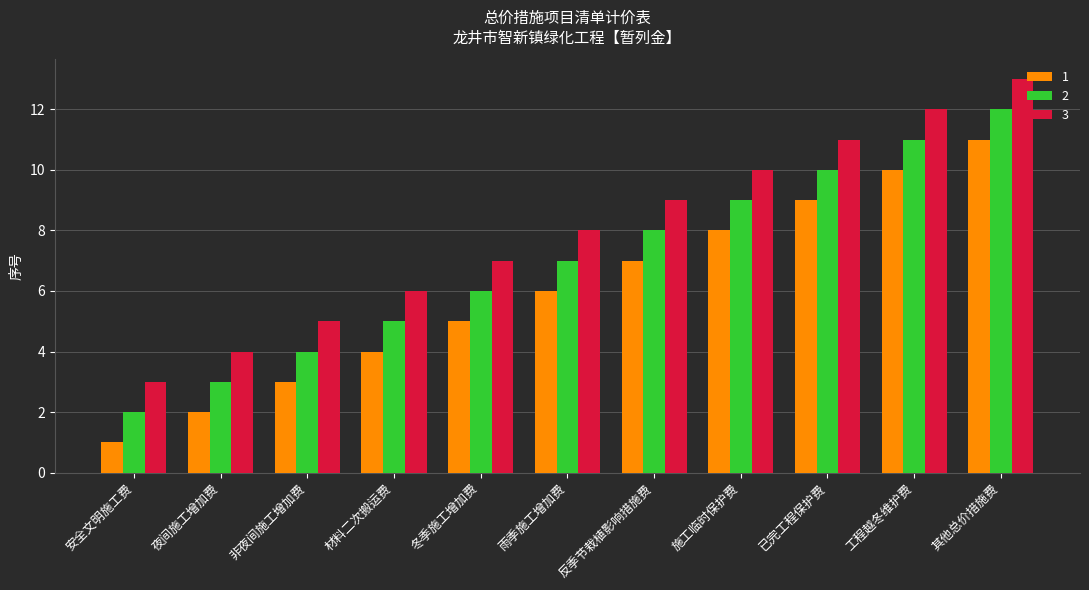

True or false: 3 has a value of 2 at 冬季施工增加费.

False